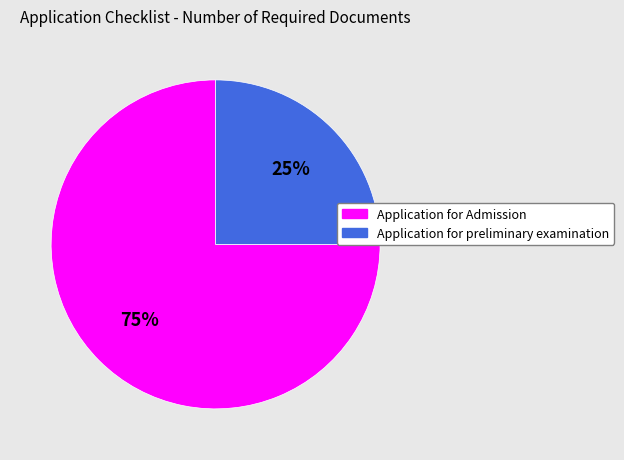

How many slices are in this pie chart?

2